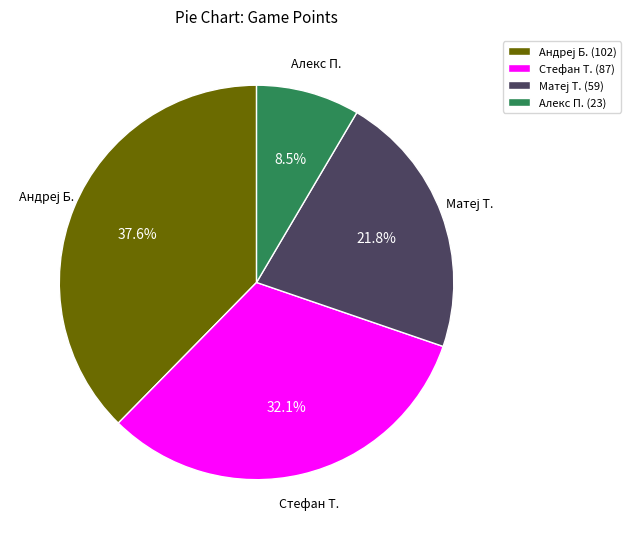

How much of the chart is everything except Стефан Т. (87)?

67.9%